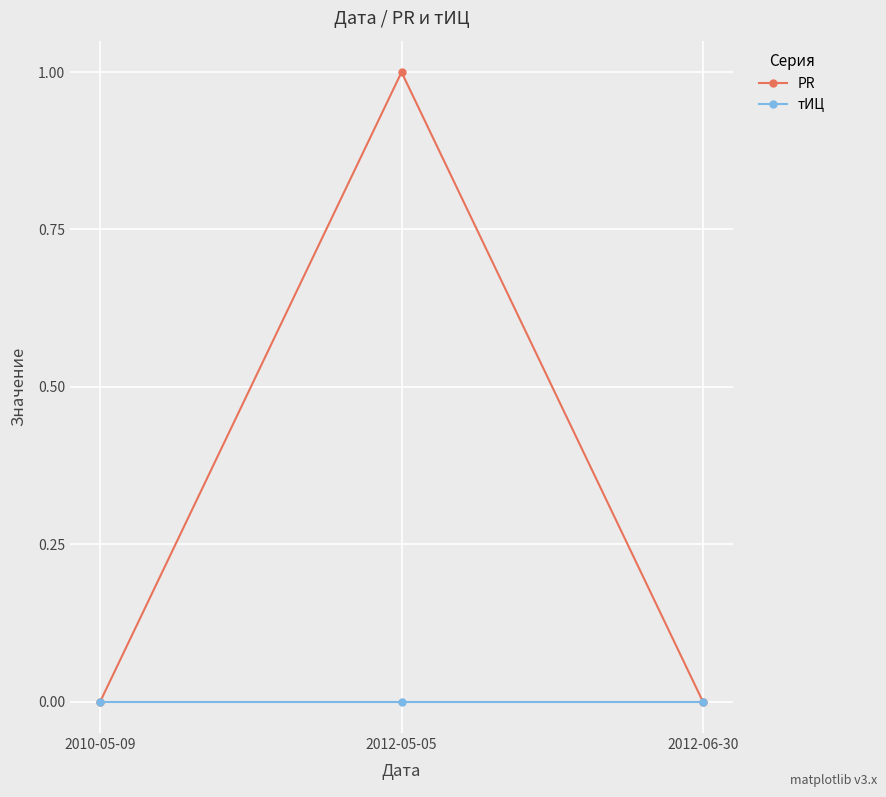

What is the label of the 2nd point from the right?

2012-05-05